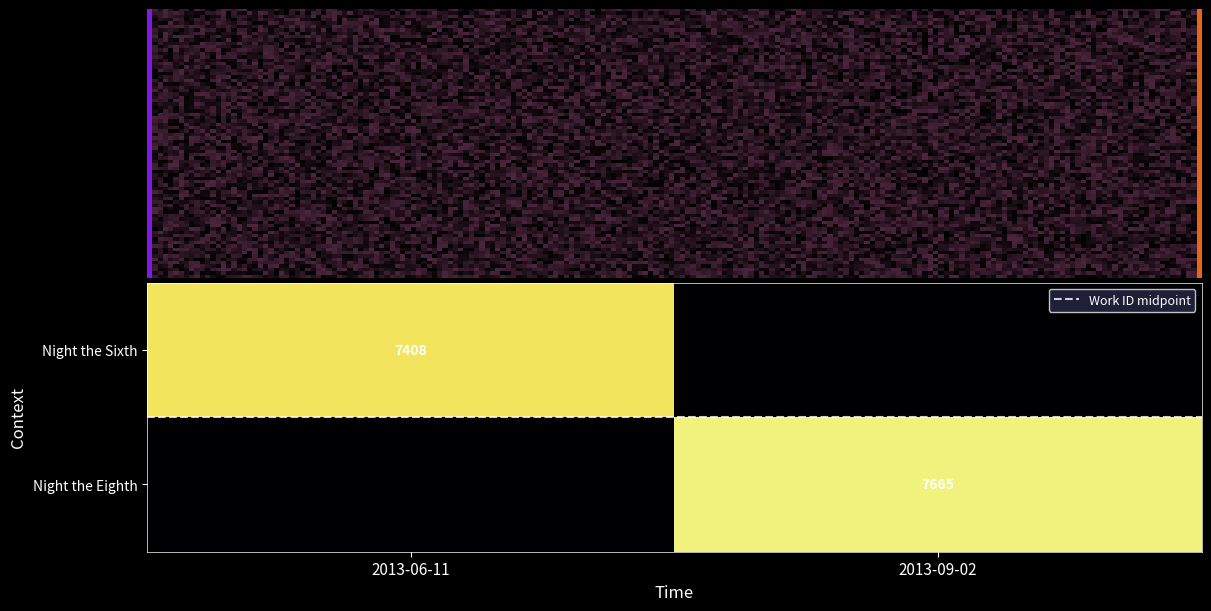

What is the approximate value of Night the Sixth at 2013-06-11?

7408.0